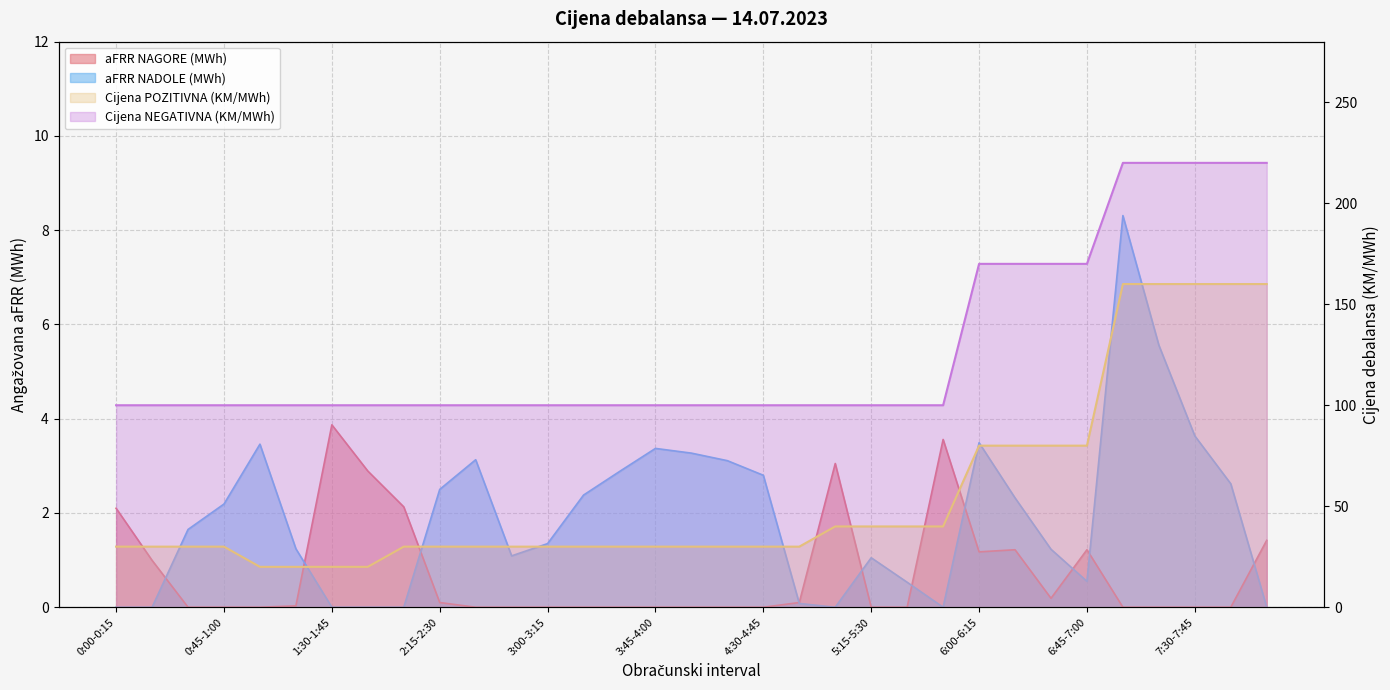

Rank the series at 3:15-3:30 from highest to lowest value.

Cijena NEGATIVNA (KM/MWh), Cijena POZITIVNA (KM/MWh), aFRR NADOLE (MWh), aFRR NAGORE (MWh)